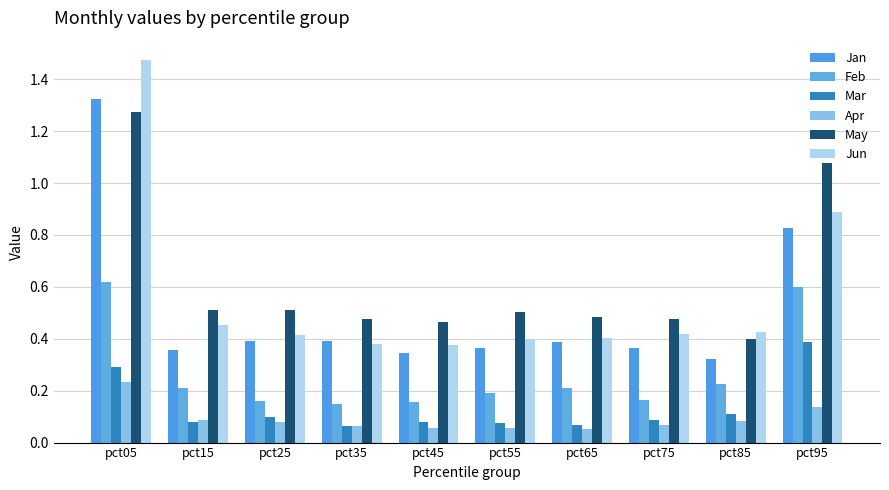

What is the difference between the maximum and minimum values in the May series?

0.9